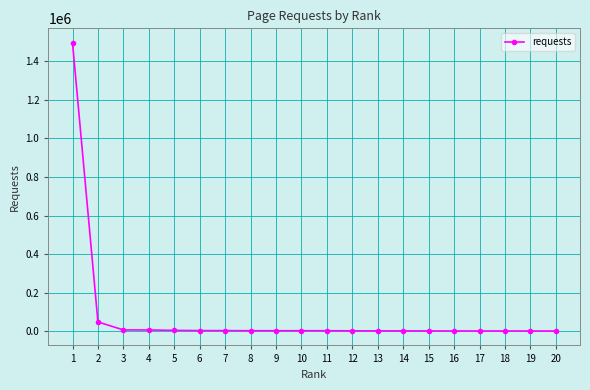

Between 2 and 12, which is larger?

2